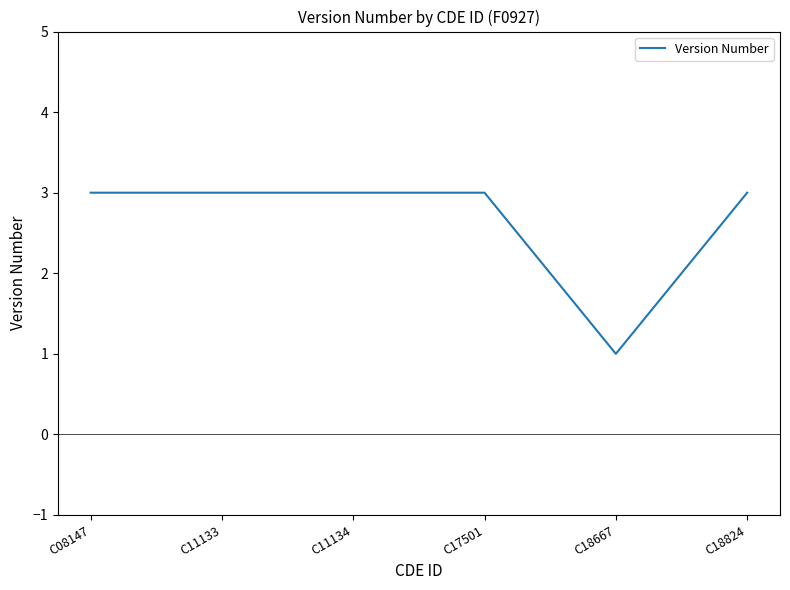

What is the ratio of the value at C18667 to the value at C17501?

0.3